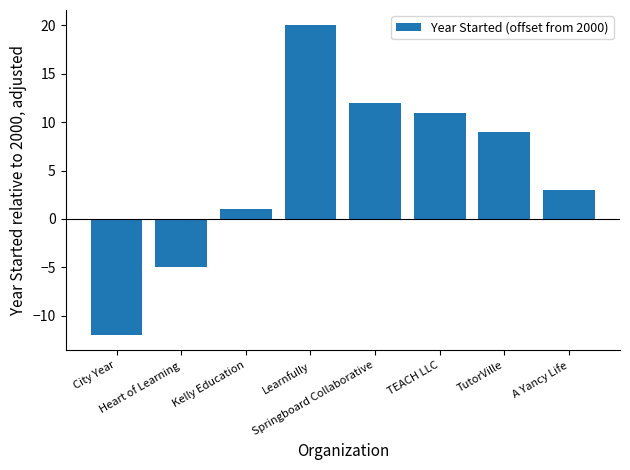

What is the change in value from TEACH LLC to TutorVille?

-2